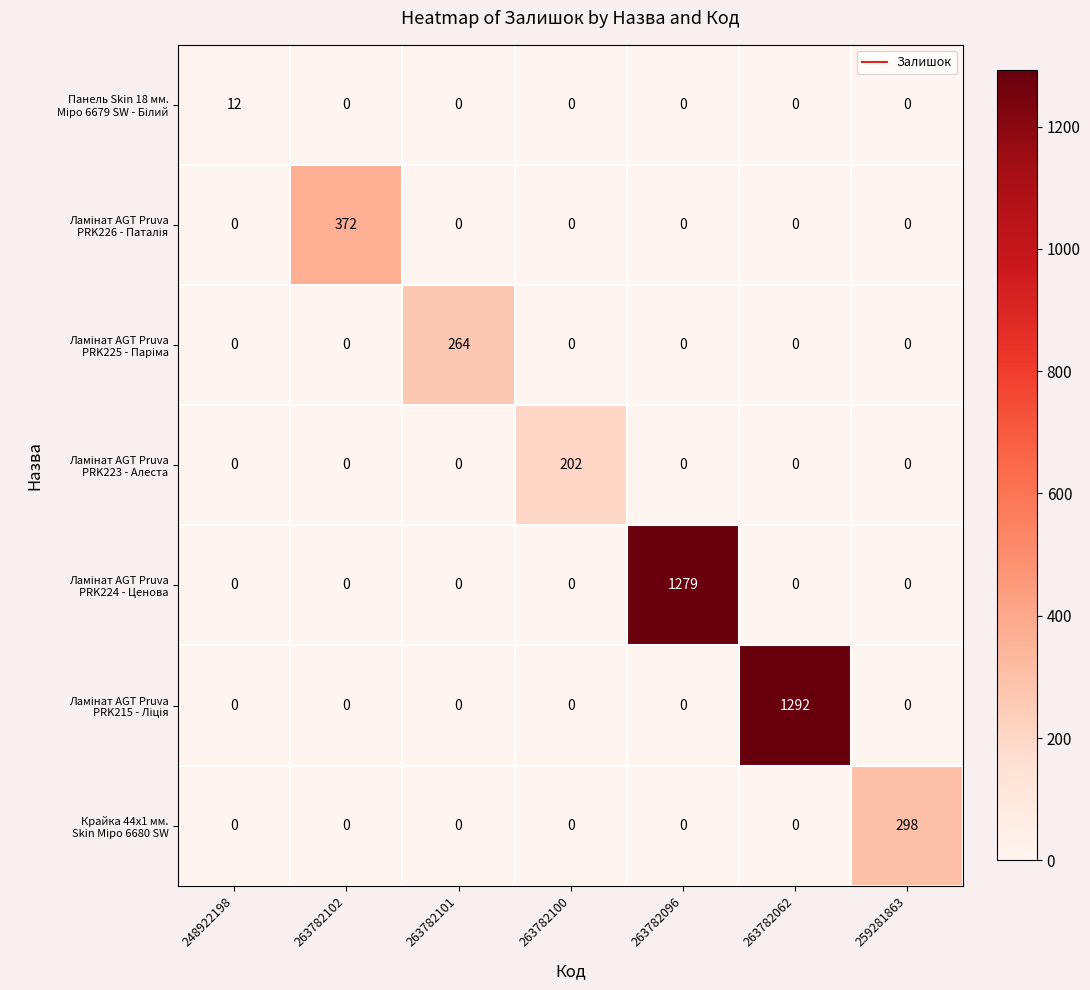

What is the total value across all series at 263782096?

1279